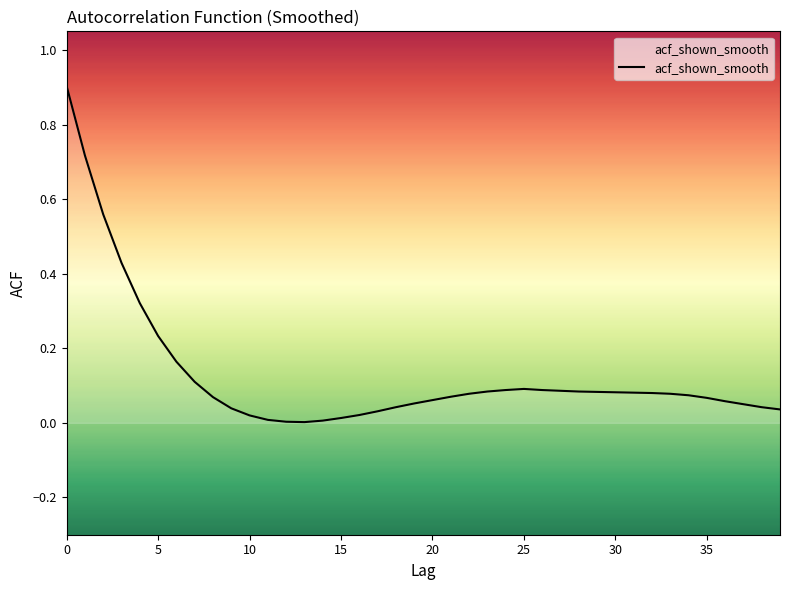

What is the difference between the maximum and minimum values?

0.9